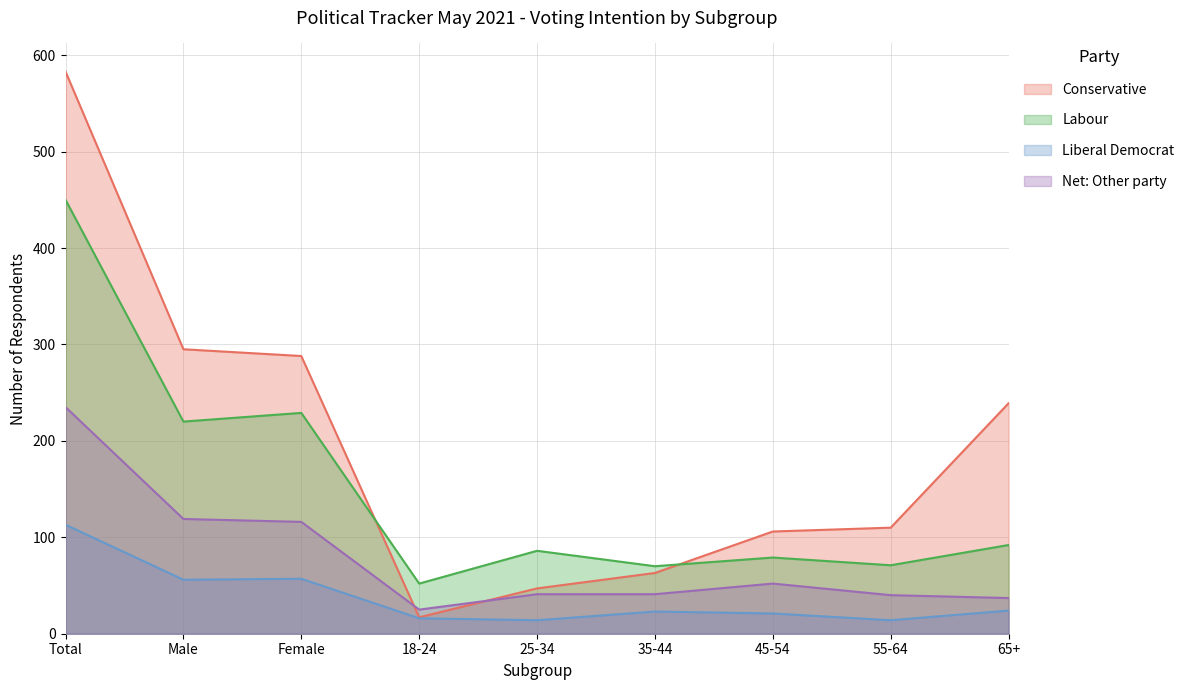

Which has a higher value, 25-34 or 35-44?

35-44